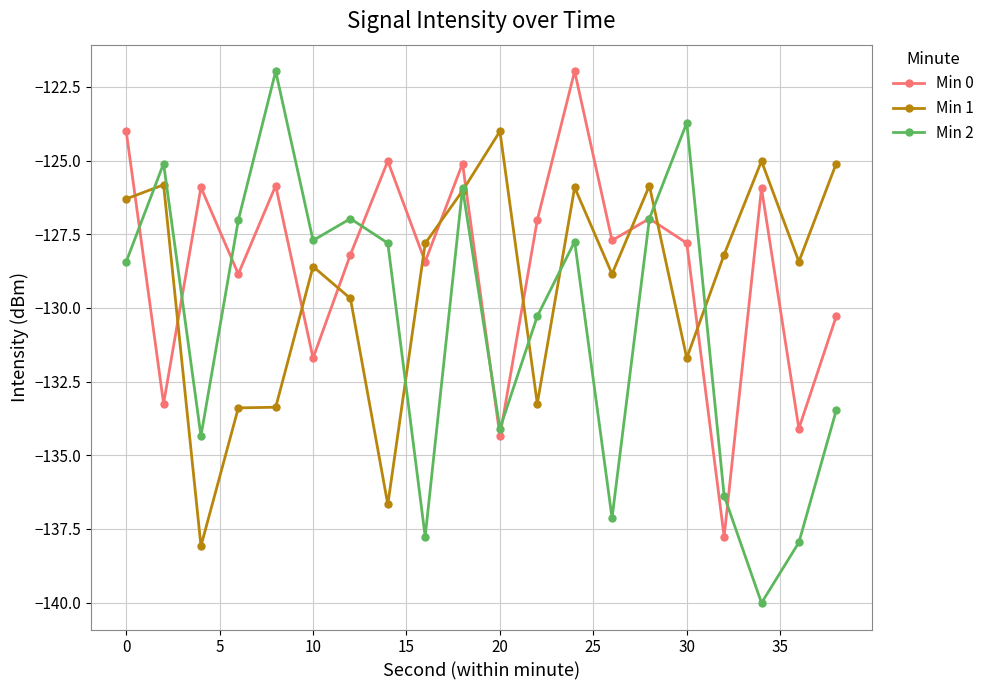

Rank the series by their average value, from highest to lowest.

Min 0, Min 1, Min 2